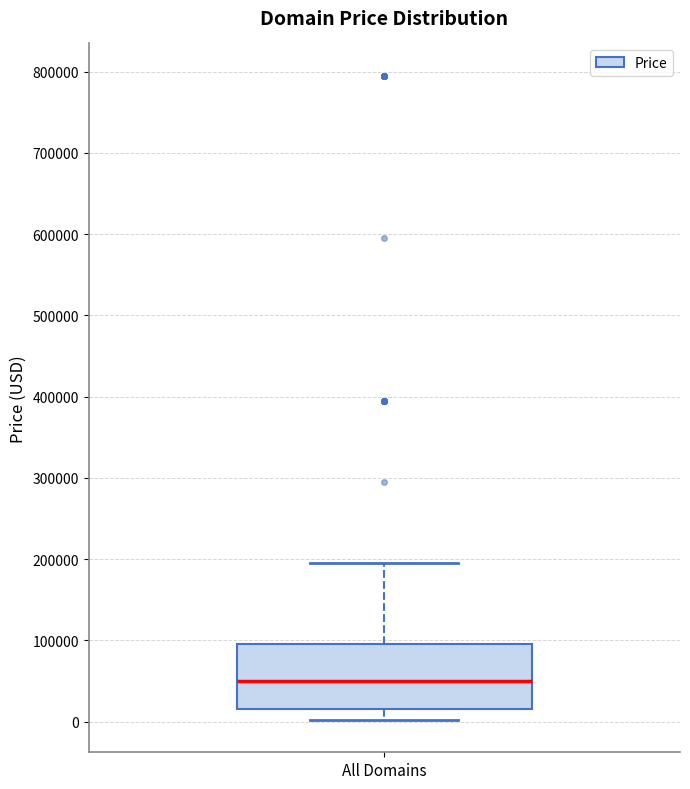

Where does the lower whisker of the box for All Domains end on the y-axis? The values are not printed on the chart, so give them approximately, as read against the axis.

0